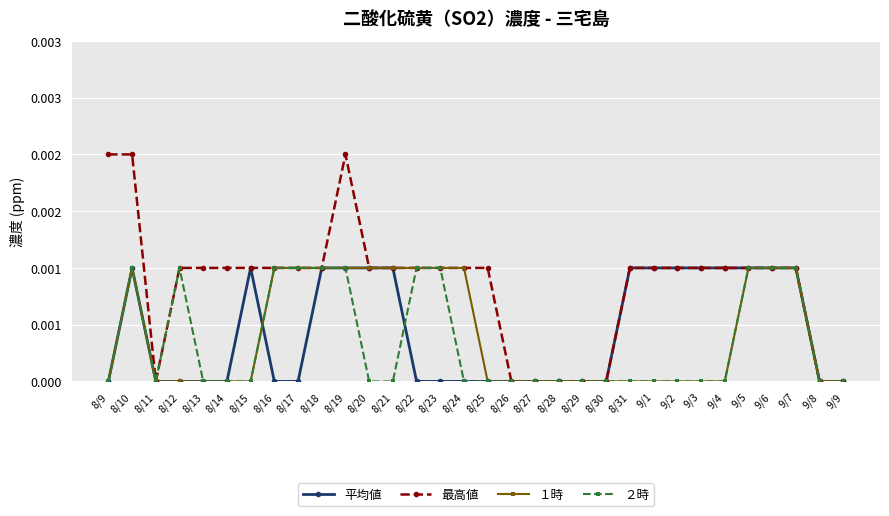

Reading right to left, what are all the values shown in this chart?

平均値: 9/9=0.0	9/8=0.0	9/7=0.0	9/6=0.0	9/5=0.0	9/4=0.0	9/3=0.0	9/2=0.0	9/1=0.0	8/31=0.0	8/30=0.0	8/29=0.0	8/28=0.0	8/27=0.0	8/26=0.0	8/25=0.0	8/24=0.0	8/23=0.0	8/22=0.0	8/21=0.0	8/20=0.0	8/19=0.0	8/18=0.0	8/17=0.0	8/16=0.0	8/15=0.0	8/14=0.0	8/13=0.0	8/12=0.0	8/11=0.0	8/10=0.0	8/9=0.0
最高値: 9/9=0.0	9/8=0.0	9/7=0.0	9/6=0.0	9/5=0.0	9/4=0.0	9/3=0.0	9/2=0.0	9/1=0.0	8/31=0.0	8/30=0.0	8/29=0.0	8/28=0.0	8/27=0.0	8/26=0.0	8/25=0.0	8/24=0.0	8/23=0.0	8/22=0.0	8/21=0.0	8/20=0.0	8/19=0.0	8/18=0.0	8/17=0.0	8/16=0.0	8/15=0.0	8/14=0.0	8/13=0.0	8/12=0.0	8/11=0.0	8/10=0.0	8/9=0.0
１時: 9/9=0.0	9/8=0.0	9/7=0.0	9/6=0.0	9/5=0.0	9/4=0.0	9/3=0.0	9/2=0.0	9/1=0.0	8/31=0.0	8/30=0.0	8/29=0.0	8/28=0.0	8/27=0.0	8/26=0.0	8/25=0.0	8/24=0.0	8/23=0.0	8/22=0.0	8/21=0.0	8/20=0.0	8/19=0.0	8/18=0.0	8/17=0.0	8/16=0.0	8/15=0.0	8/14=0.0	8/13=0.0	8/12=0.0	8/11=0.0	8/10=0.0	8/9=0.0
２時: 9/9=0.0	9/8=0.0	9/7=0.0	9/6=0.0	9/5=0.0	9/4=0.0	9/3=0.0	9/2=0.0	9/1=0.0	8/31=0.0	8/30=0.0	8/29=0.0	8/28=0.0	8/27=0.0	8/26=0.0	8/25=0.0	8/24=0.0	8/23=0.0	8/22=0.0	8/21=0.0	8/20=0.0	8/19=0.0	8/18=0.0	8/17=0.0	8/16=0.0	8/15=0.0	8/14=0.0	8/13=0.0	8/12=0.0	8/11=0.0	8/10=0.0	8/9=0.0